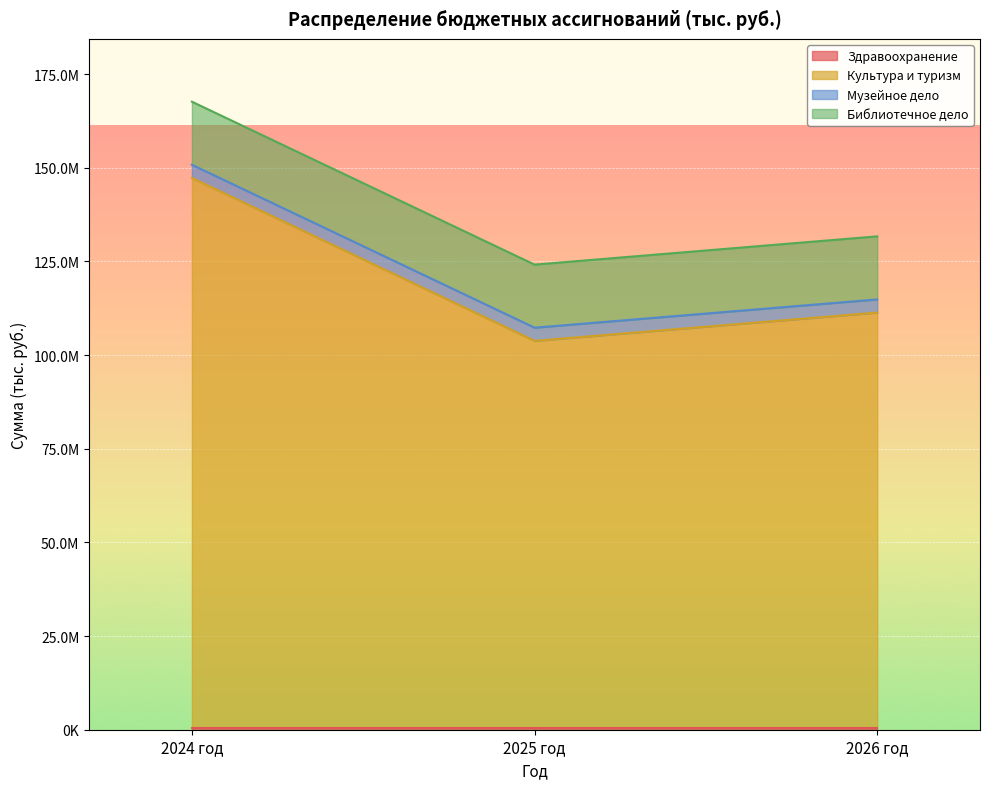

At which label does Подпрограмма Развитие музейного дела reach its peak?

2024 год